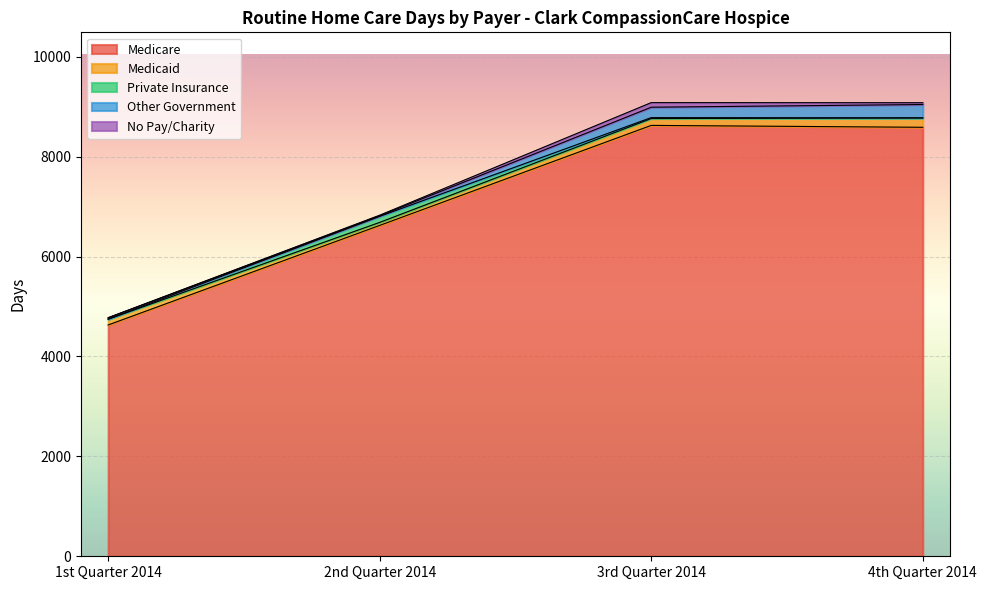

True or false: Medicare has a value of 3679 at 2nd Quarter 2014.

False